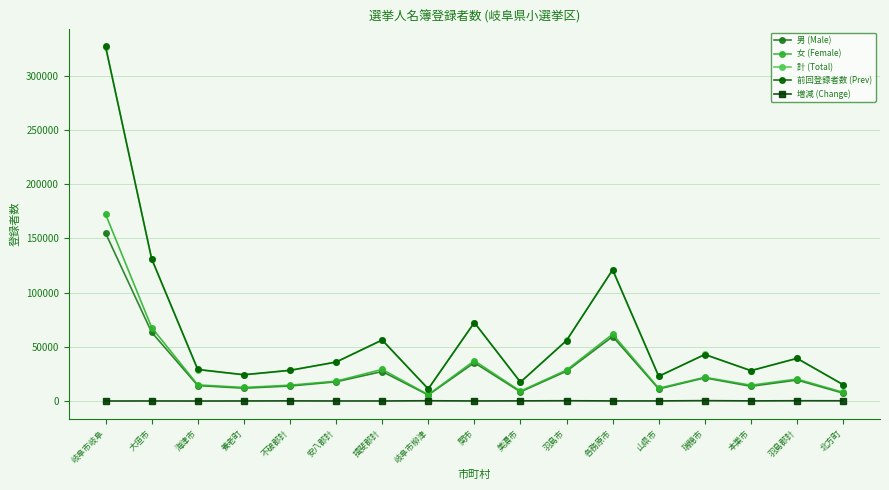

How many lines are shown in the chart?

5